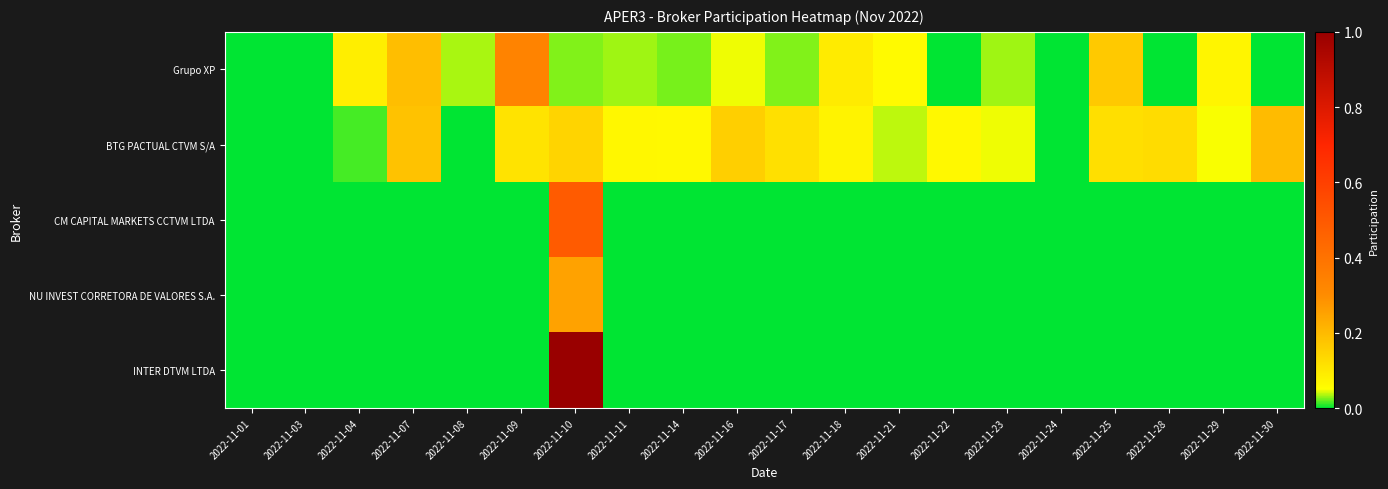

Which series has the largest total across all categories?

BTG PACTUAL CTVM S/A